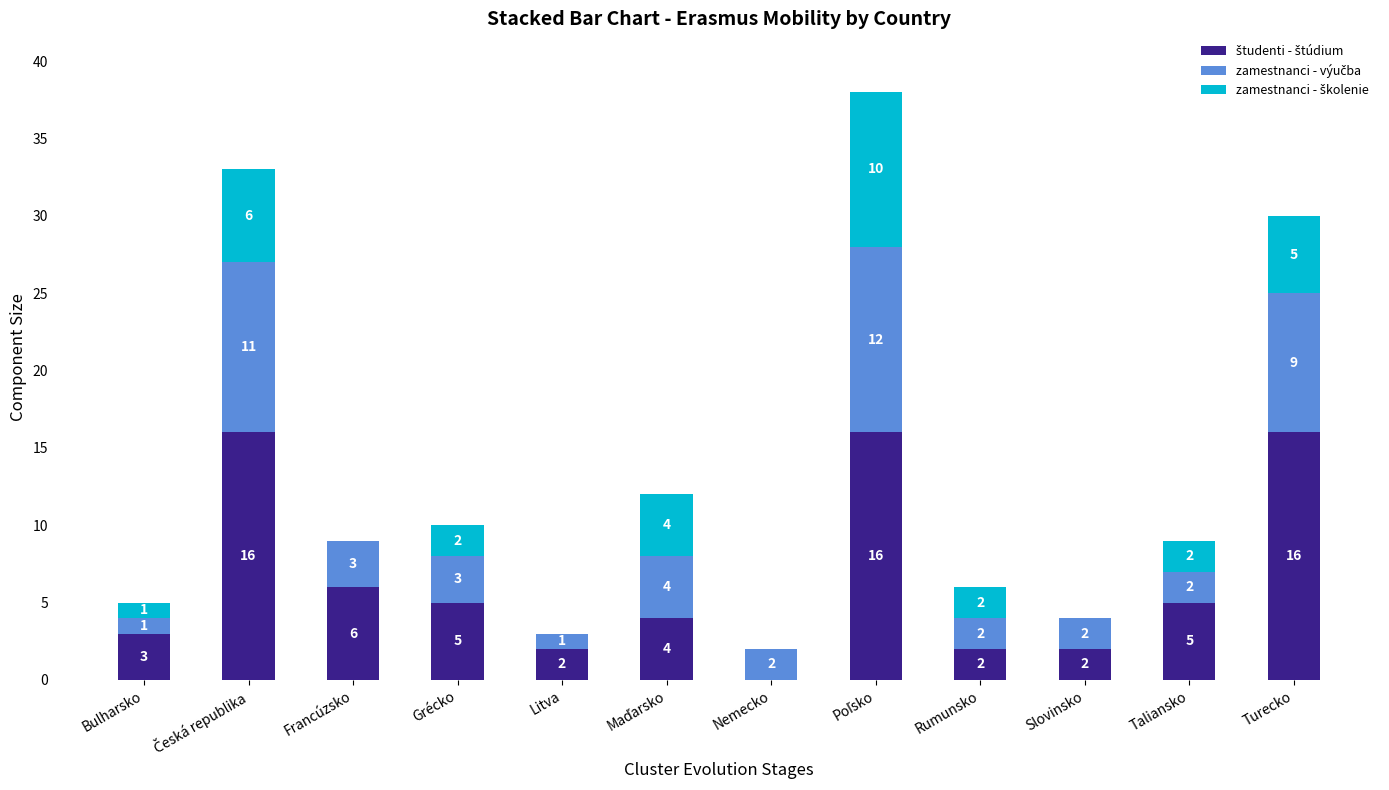

Does the chart contain stacked bars?

Yes